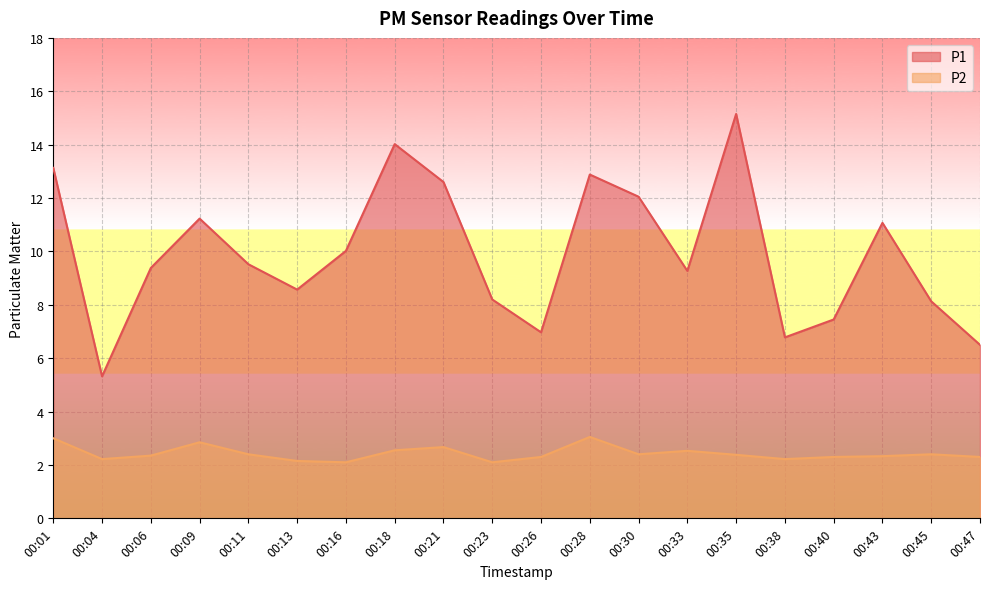

True or false: P1 has a value of 13.2 at 00:40.

False